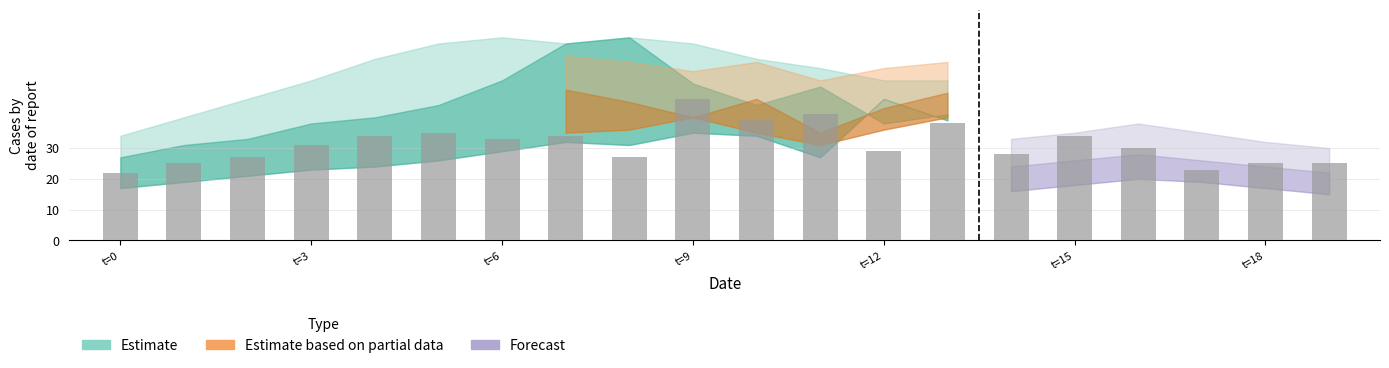

What is the value of the 1st bar from the left?

22